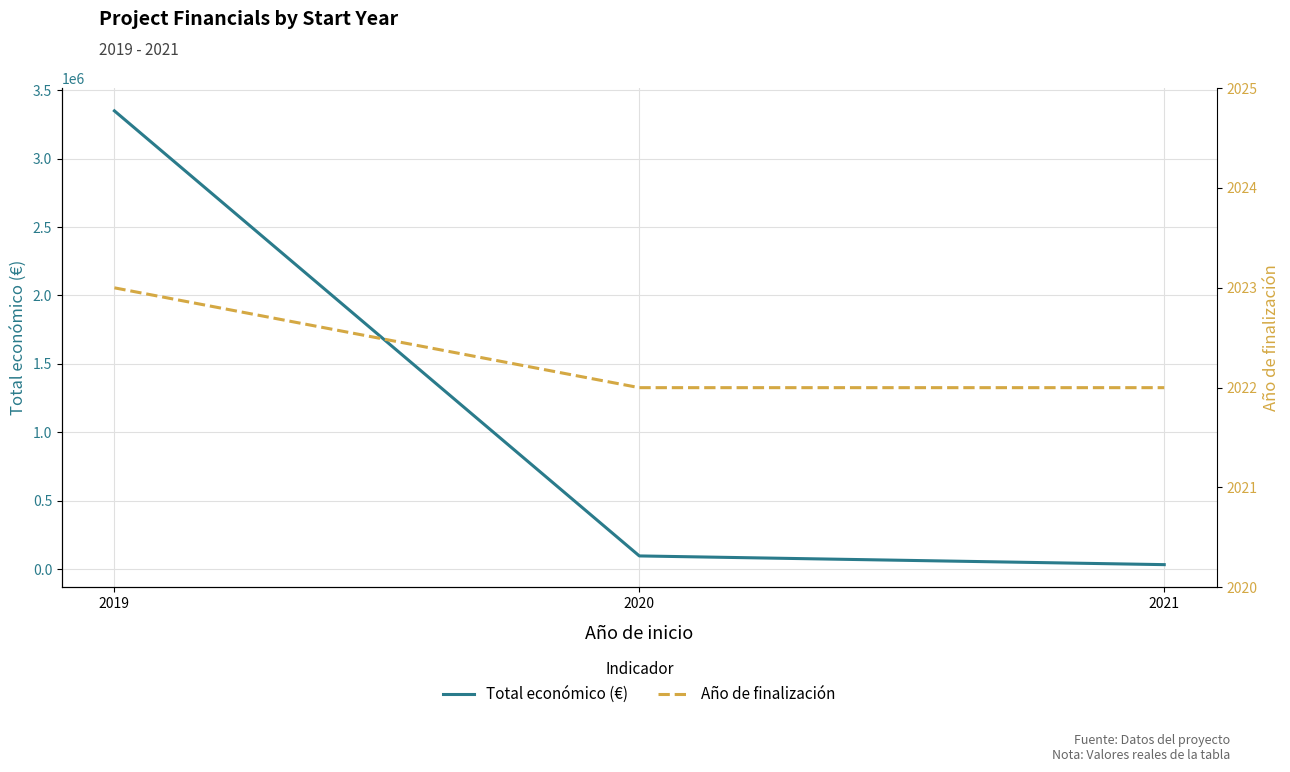

Which series has the largest range (max minus min)?

Total económico (€)